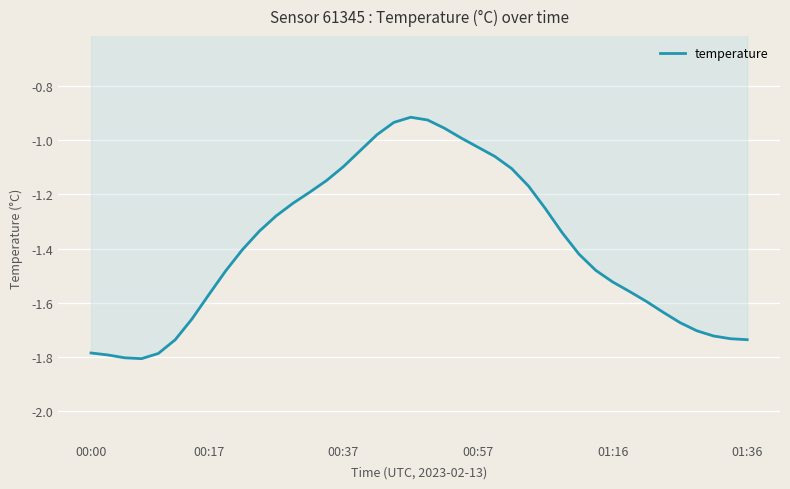

What is the smallest value displayed?

-1.8